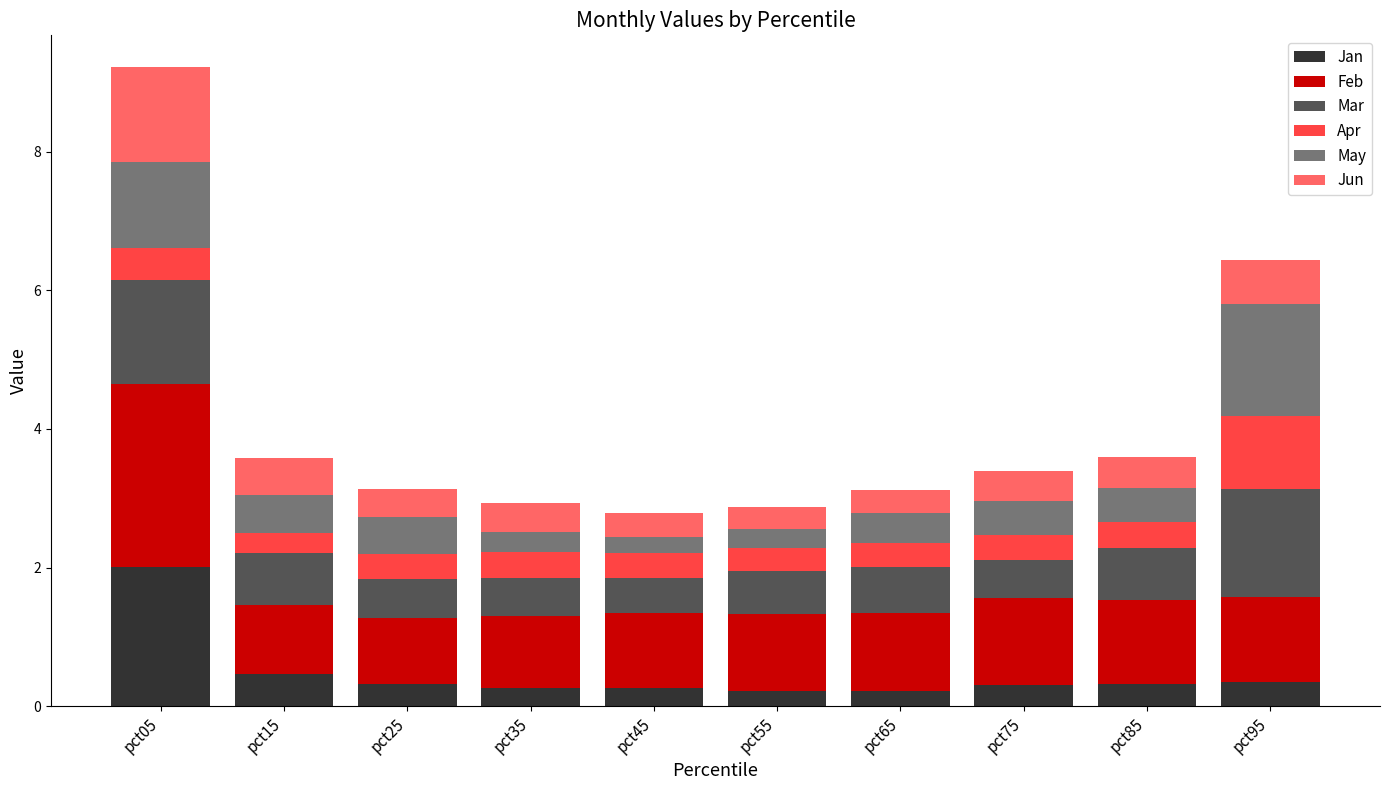

How many bars are there in total?

10